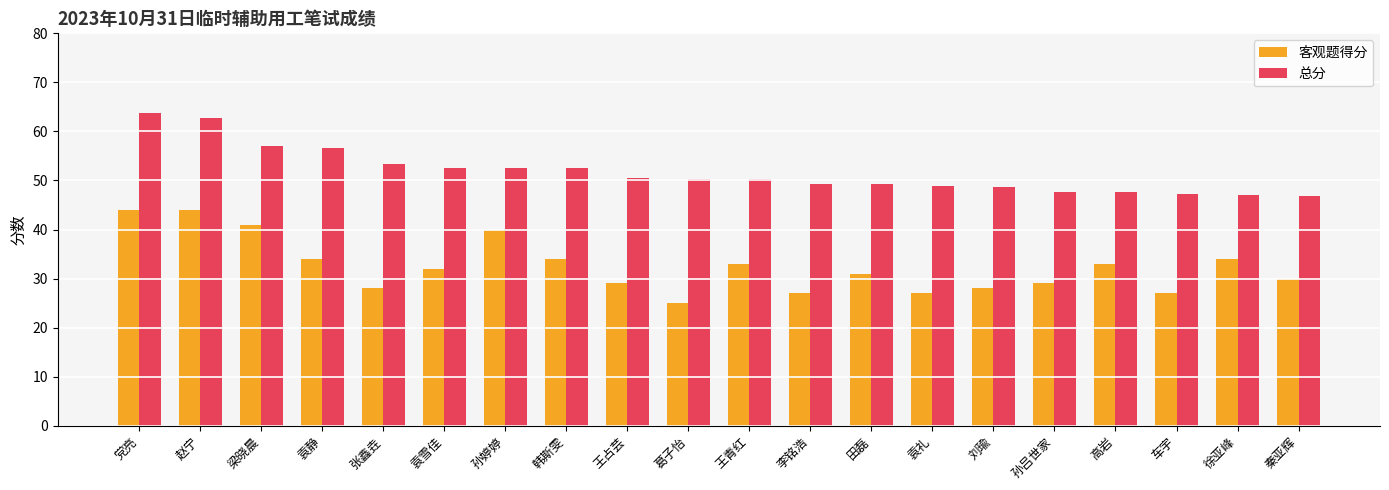

The 总分 series shows 22.3 at 张鑫垚. True or false?

False